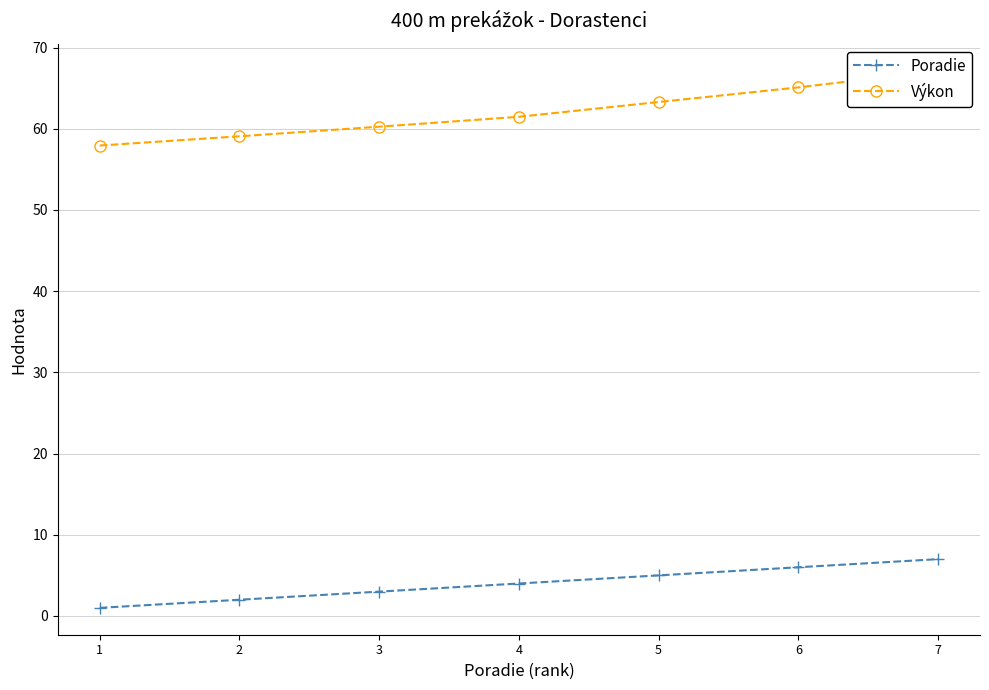

The Poradie series shows 1.5 at 3. True or false?

False